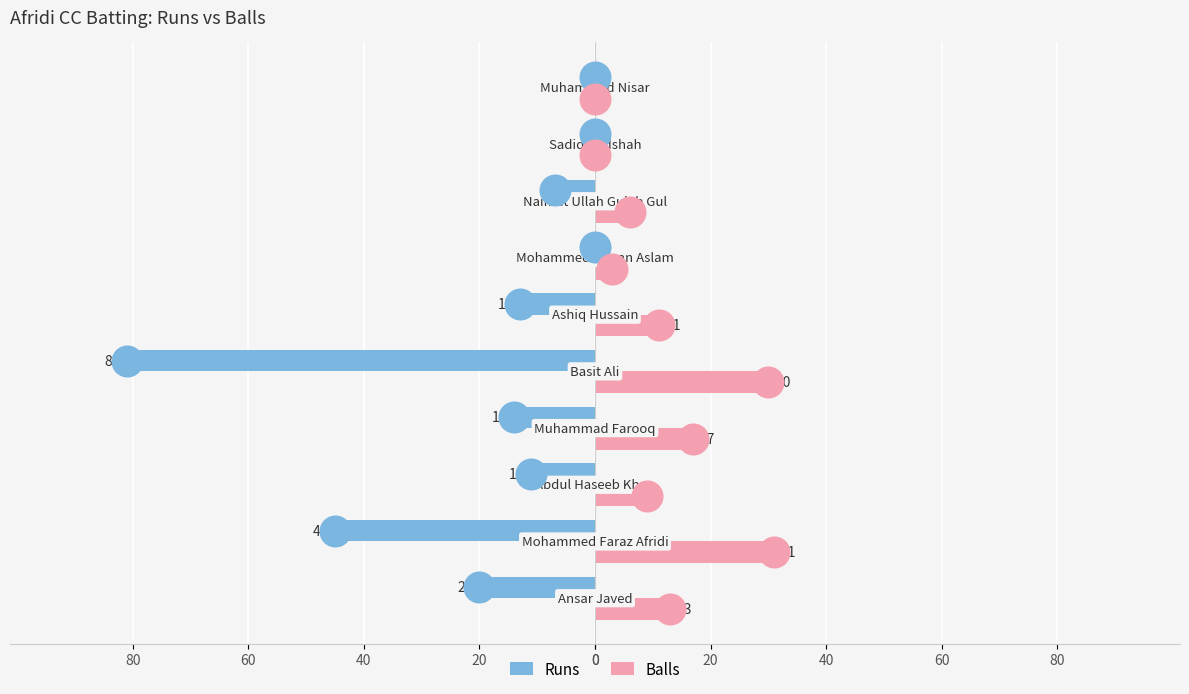

Which series reaches the maximum Y coordinate?

Balls